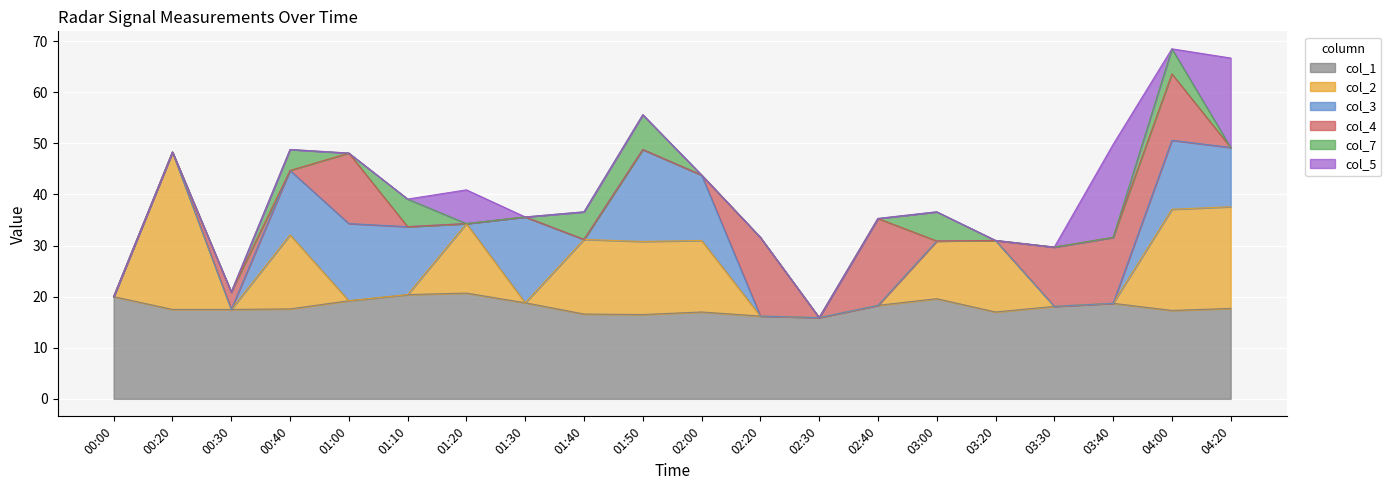

Which has a higher value, 03:40 or 01:20?

01:20